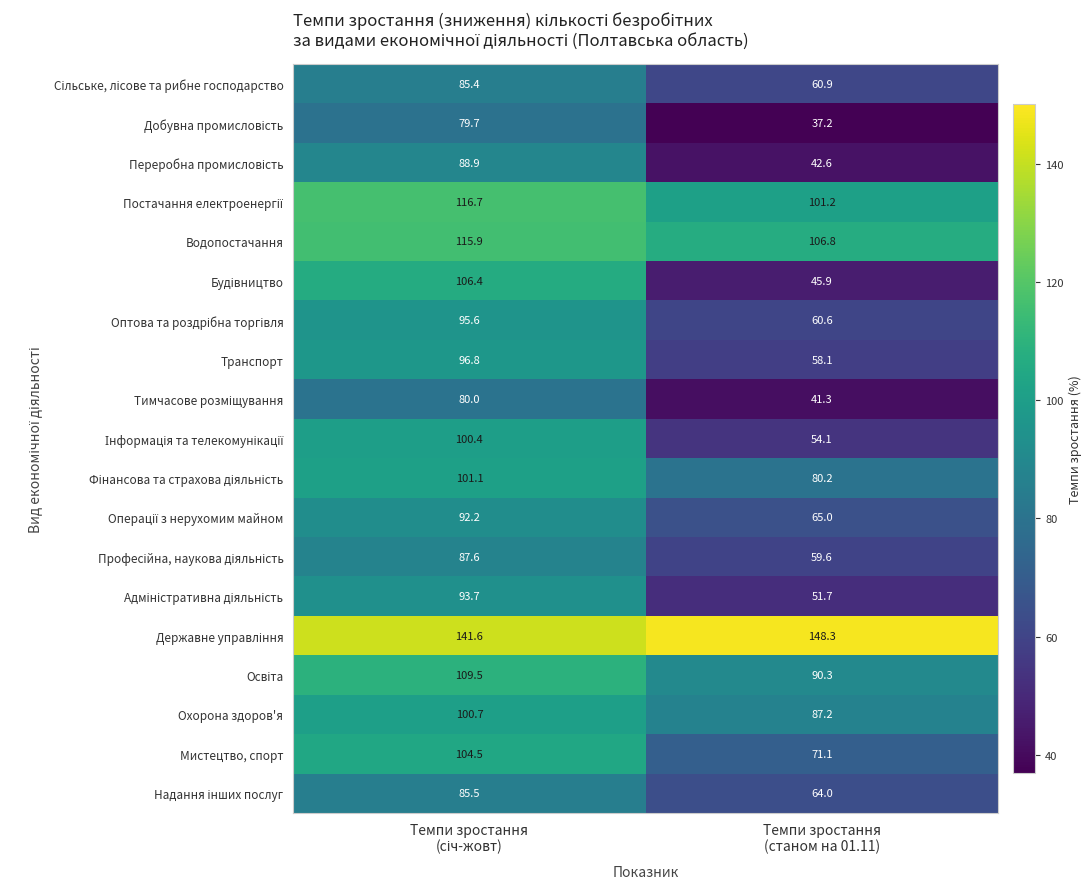

What is the difference between the maximum and minimum values in the Охорона здоров'я series?

13.5